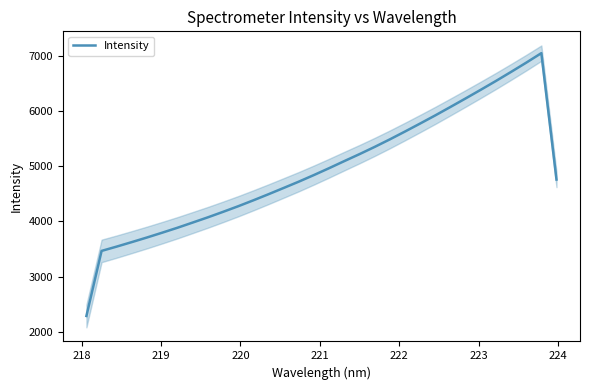

What is the highest value of the Intensity series?

7052.7